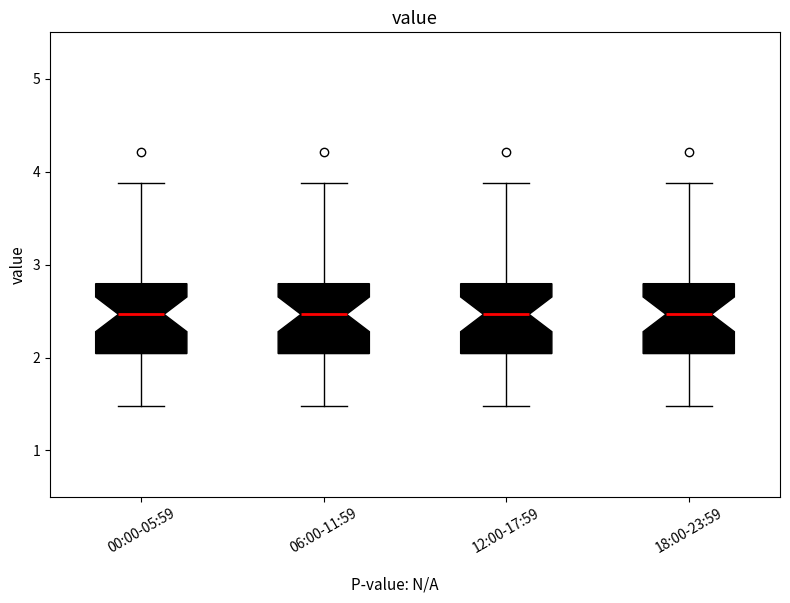

Reading left to right, read every box against the y-axis: the position of its median line, the range the box covers, and the ends of its whiskers. The values are not printed on the chart, so give them approximately, as read against the axis.

00:00-05:59: median 2.5, box 2.0 to 2.8, whiskers 1.5 to 3.9
06:00-11:59: median 2.5, box 2.0 to 2.8, whiskers 1.5 to 3.9
12:00-17:59: median 2.5, box 2.0 to 2.8, whiskers 1.5 to 3.9
18:00-23:59: median 2.5, box 2.0 to 2.8, whiskers 1.5 to 3.9